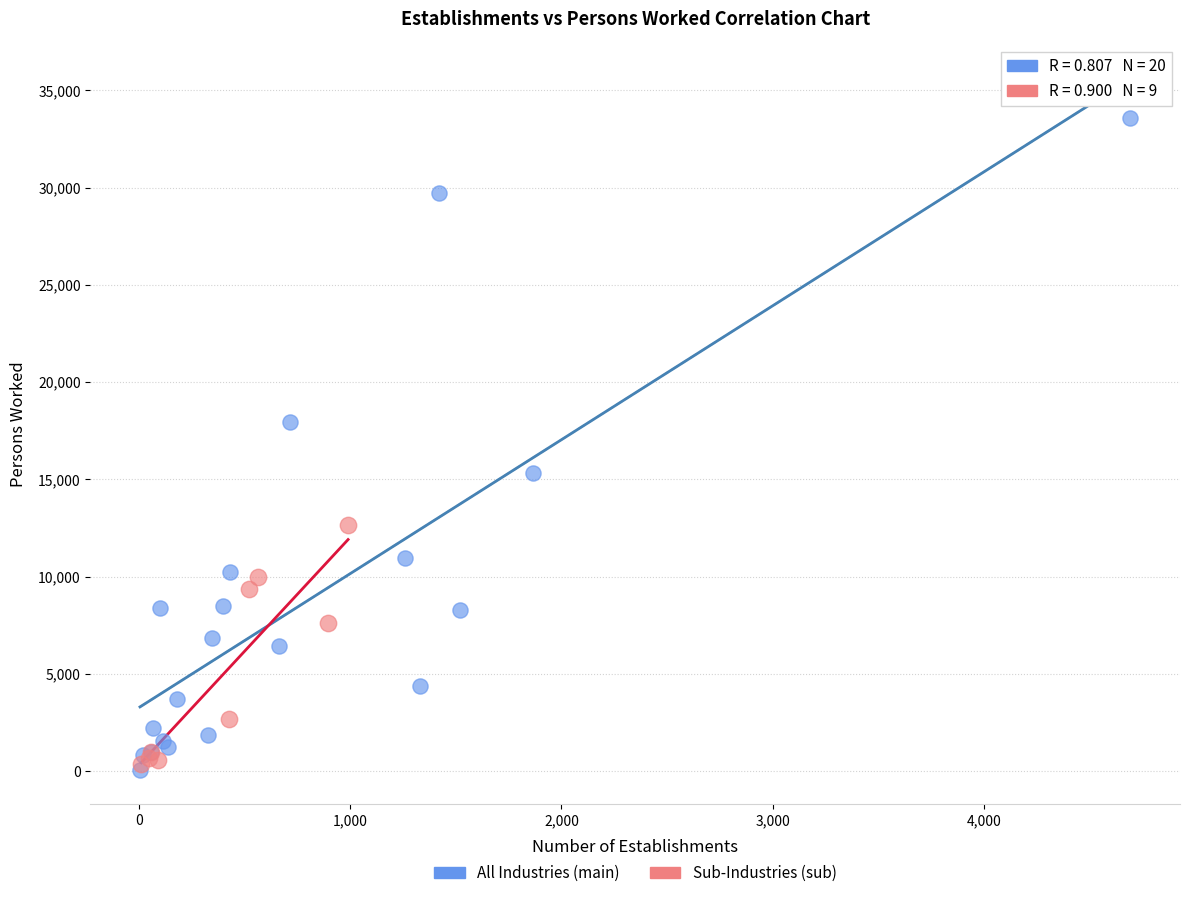

Which series contains the highest Y value?

All Industries (main)